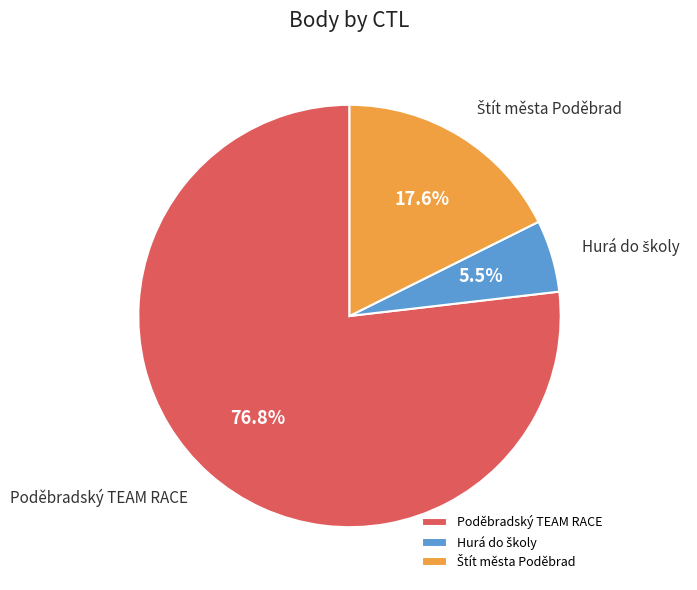

Which slice is the largest?

Poděbradský TEAM RACE